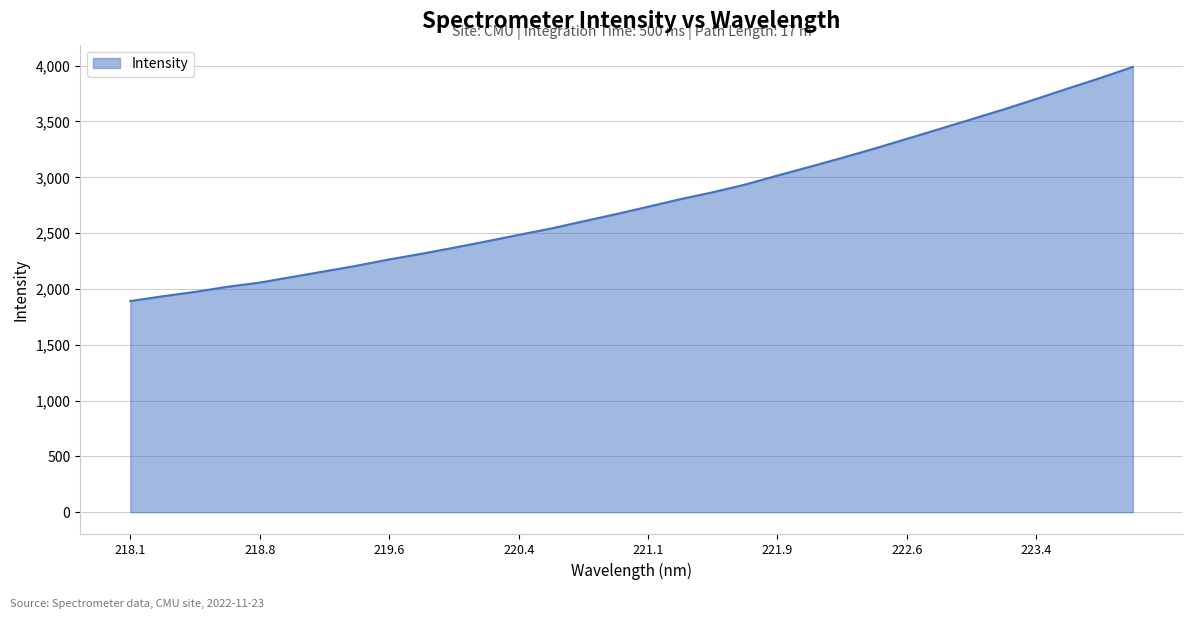

What is the smallest value displayed?

1891.4